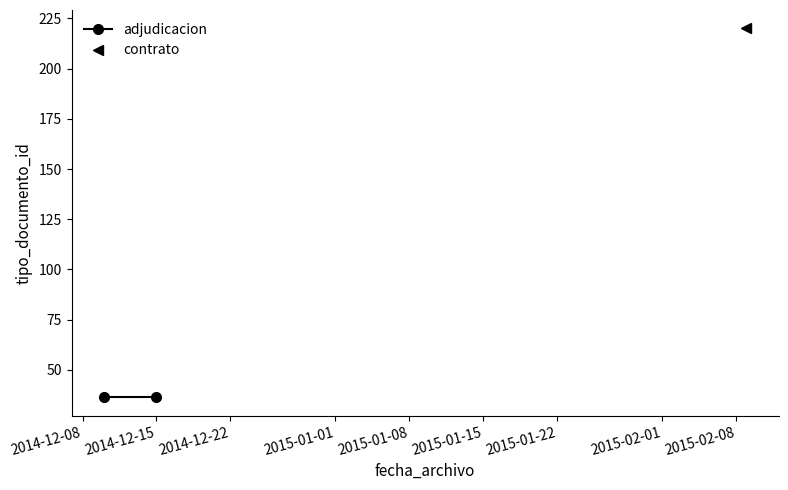

What is the difference between the maximum and minimum values?

185